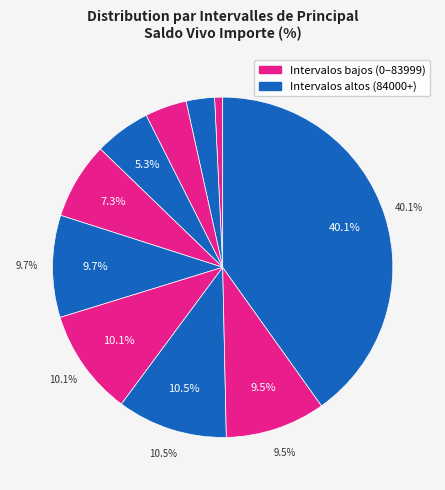

The 36000-47999.99 slice represents 5% of the pie. True or false?

True